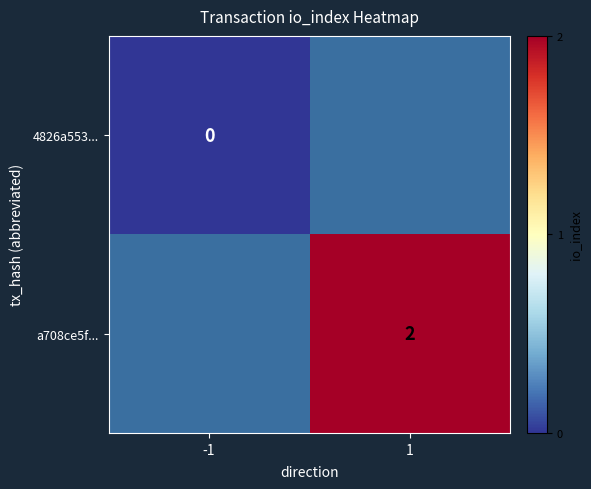

Is the value of 4826a553... at -1 greater than the value of a708ce5f... at 1?

No